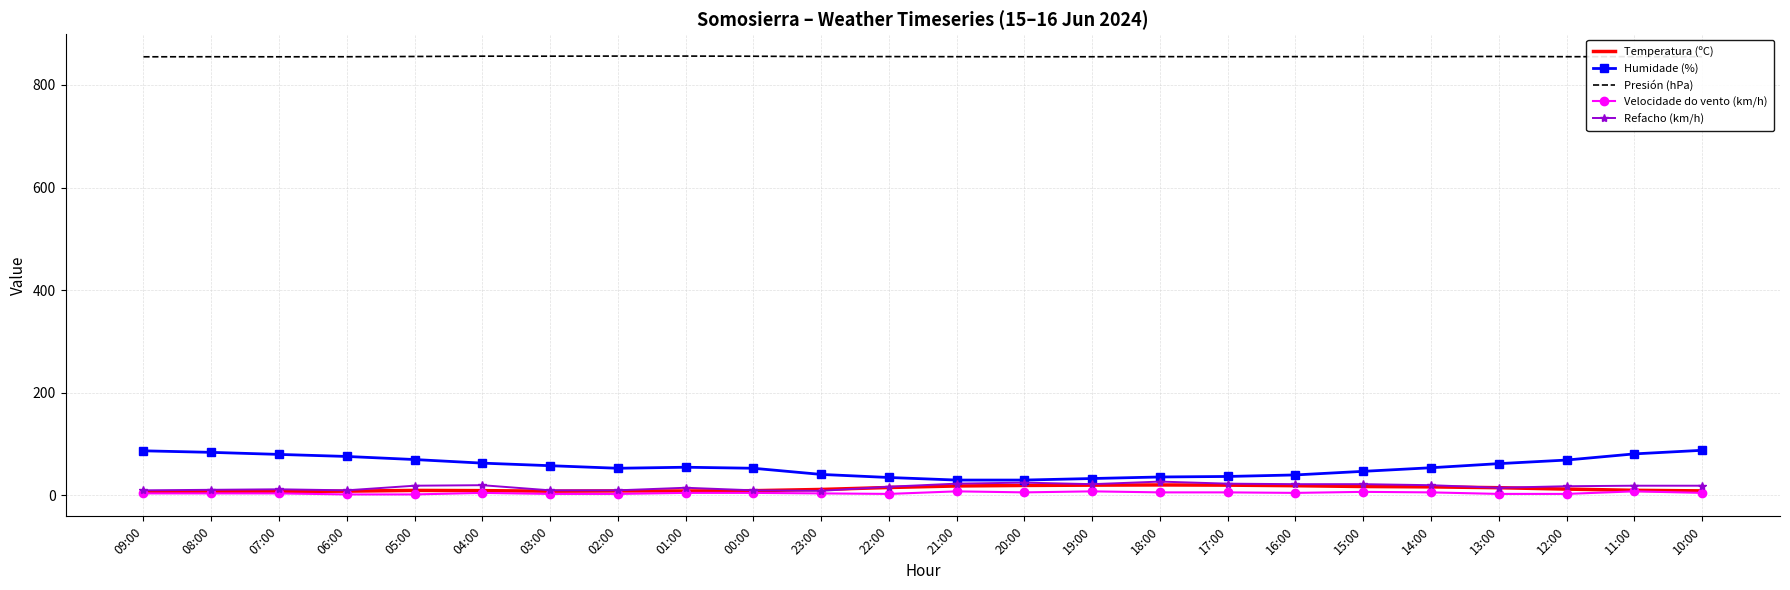

What is the highest value of the Refacho (km/h) series?

27.0